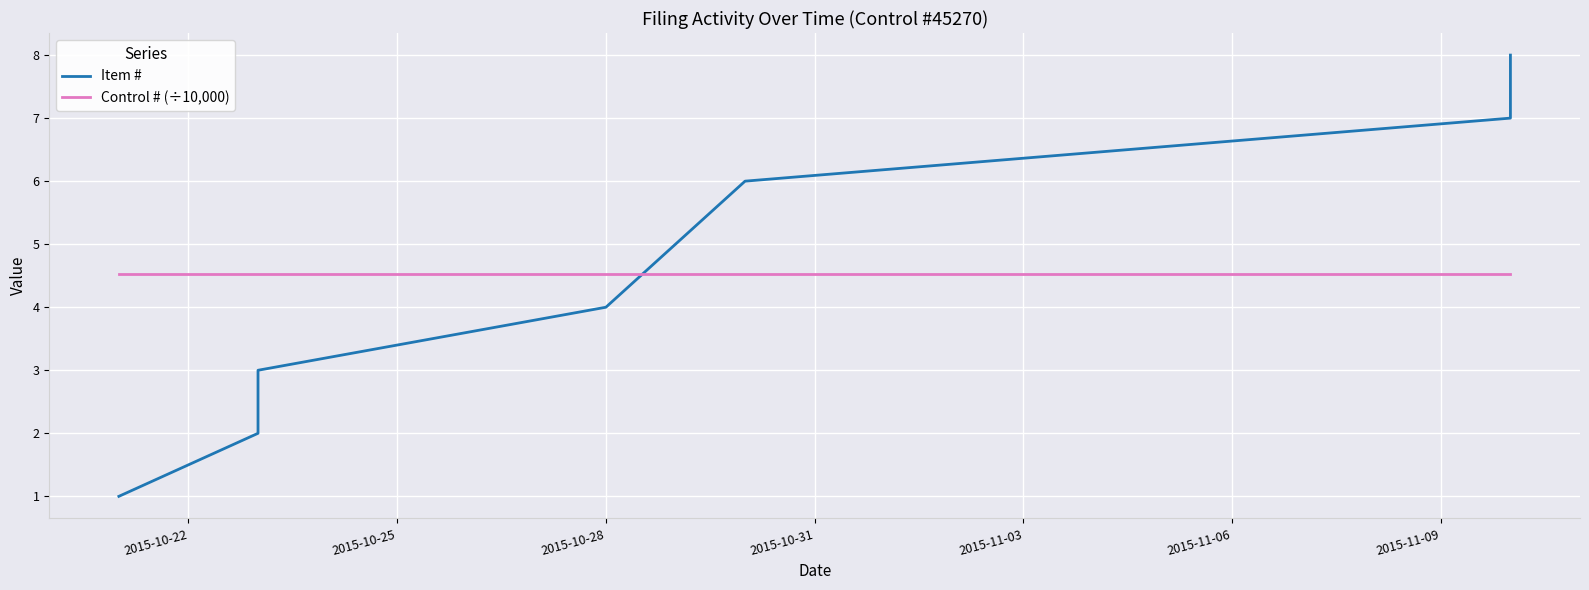

Is the value of Item # at 2015-11-06 greater than the value of Control # (÷10,000) at 2015-11-03?

Yes